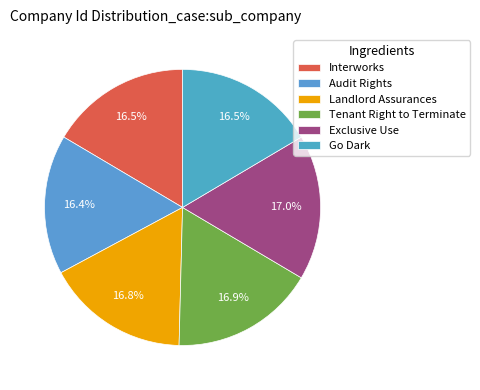

How many segments does this pie chart have?

6